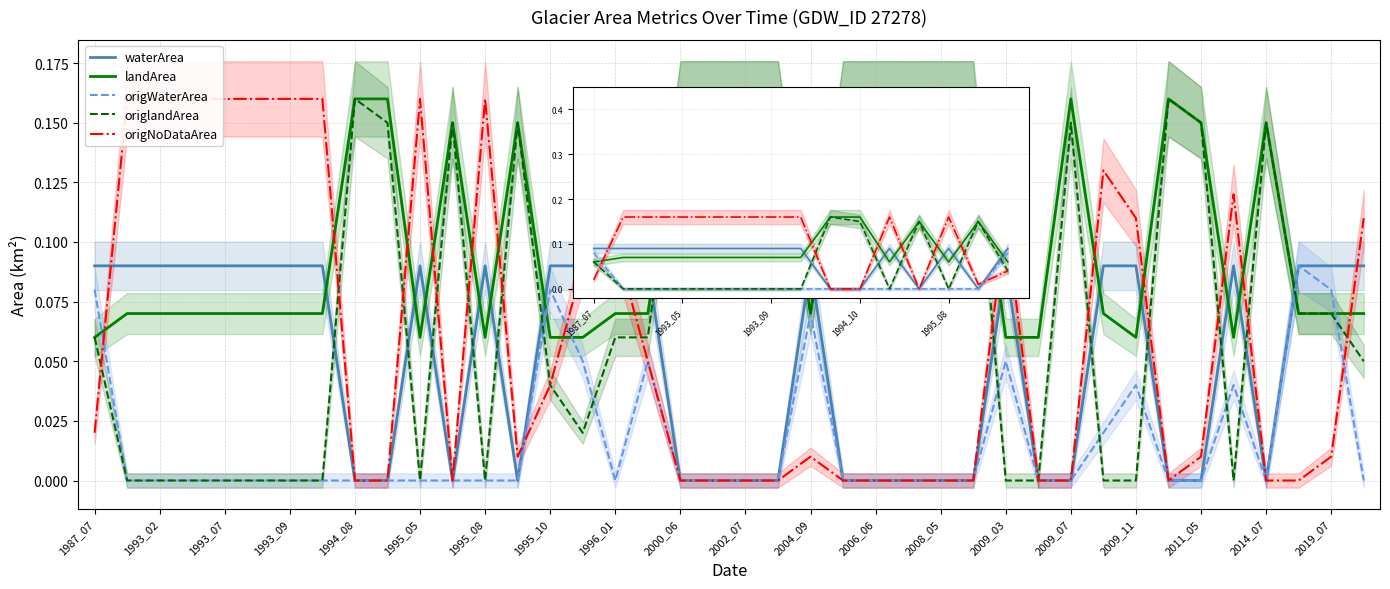

Is it true that origNoDataArea equals 0.0 at 2014_07?

True